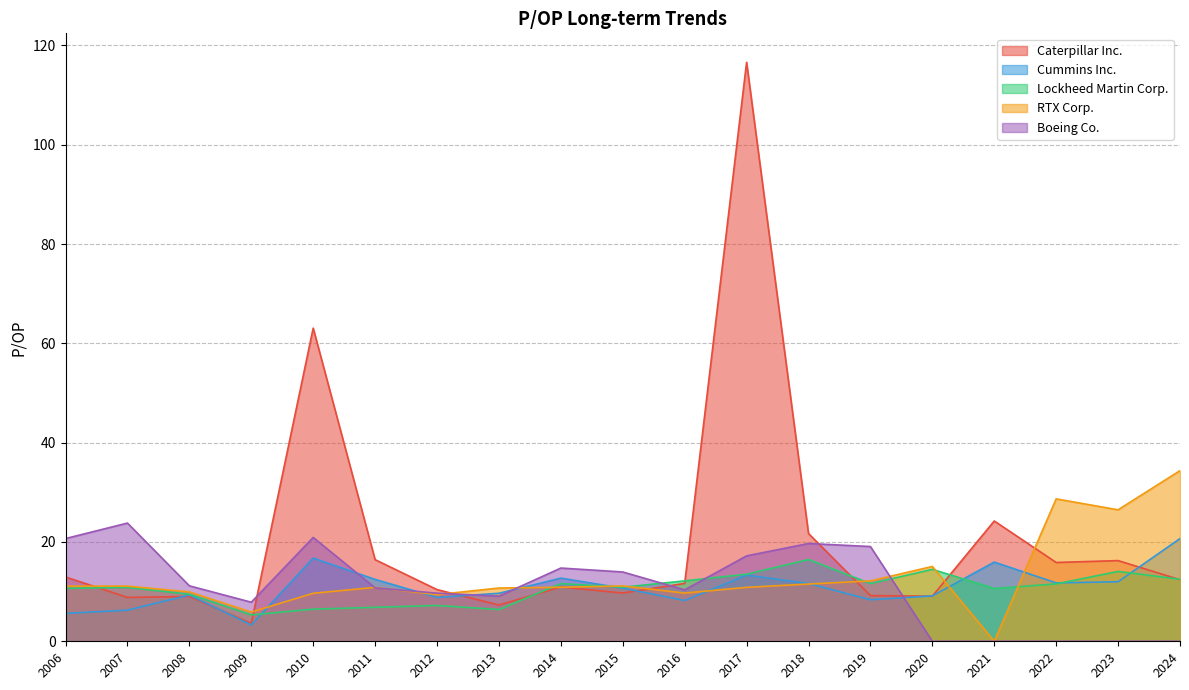

List the labels in order of Boeing Co. value, smallest first.

2024, 2023, 2022, 2021, 2020, 2009, 2013, 2012, 2016, 2011, 2008, 2015, 2014, 2017, 2019, 2018, 2006, 2010, 2007